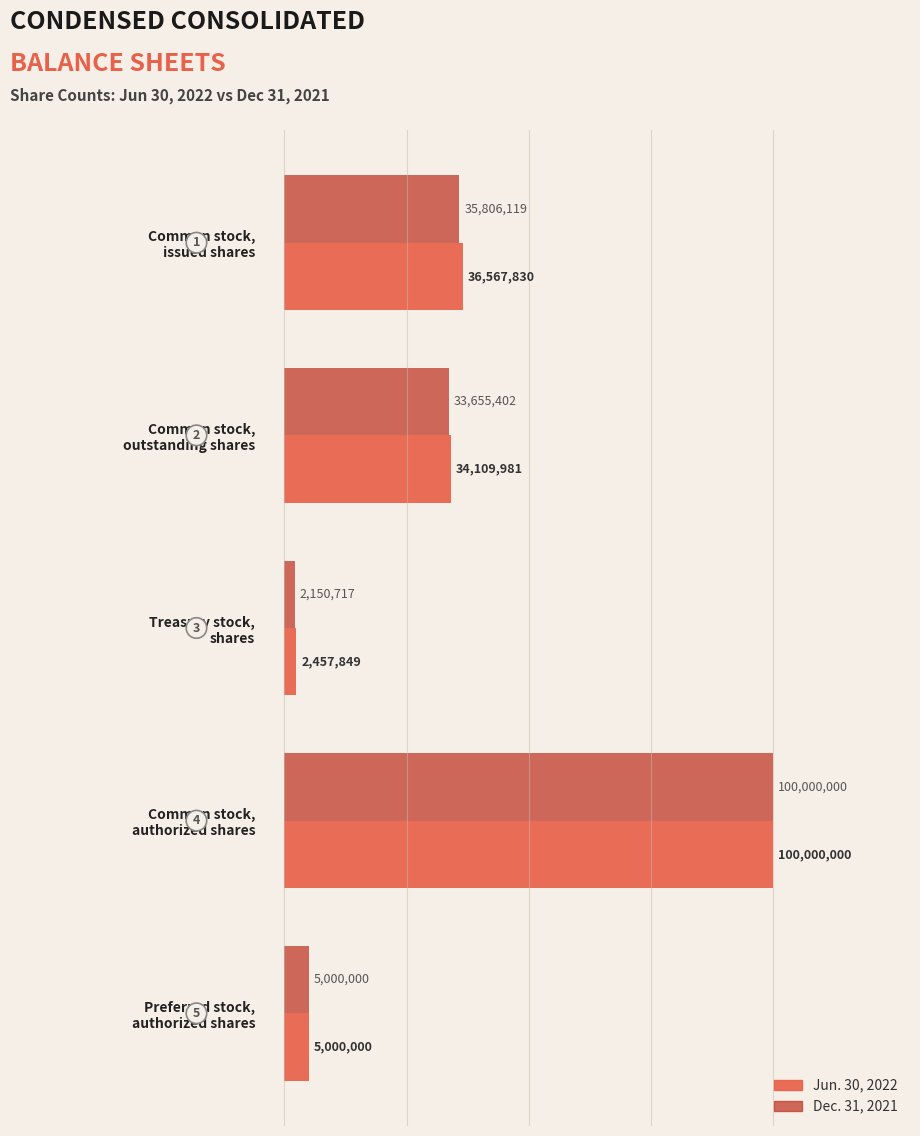

What are all the series names shown in the legend?

Jun. 30, 2022, Dec. 31, 2021